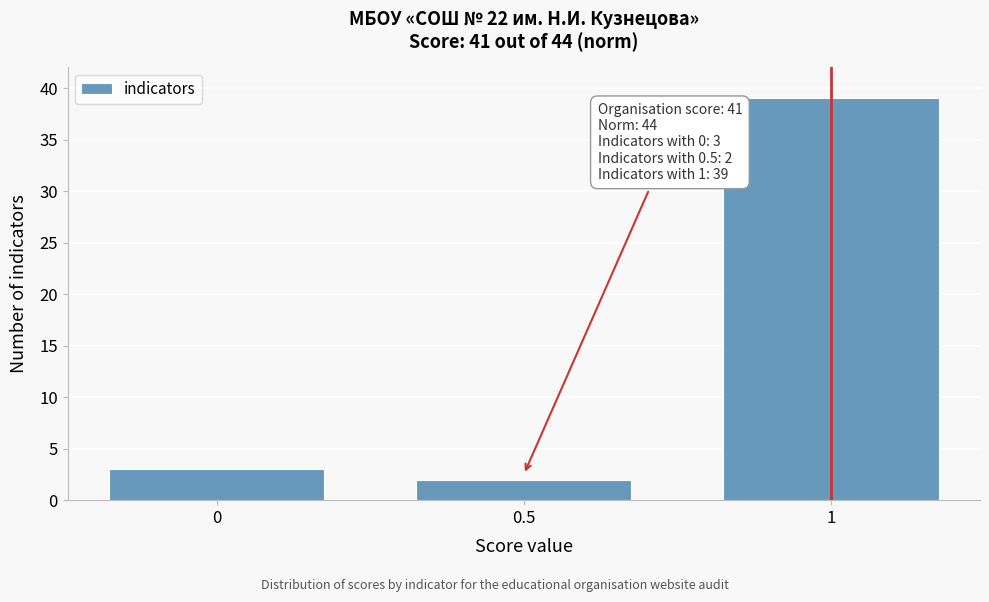

Reading right to left, transcribe all the data shown in this chart.

39	2	3